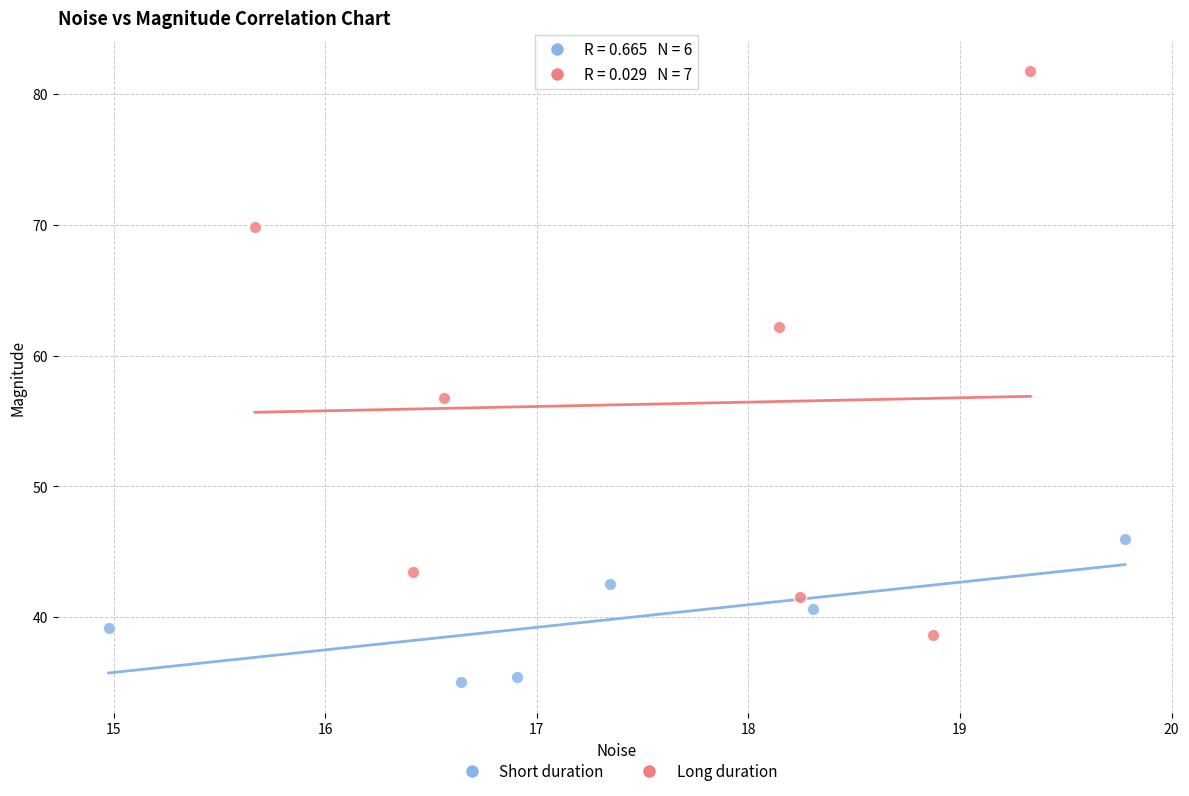

Which series reaches the minimum Y coordinate?

Short duration